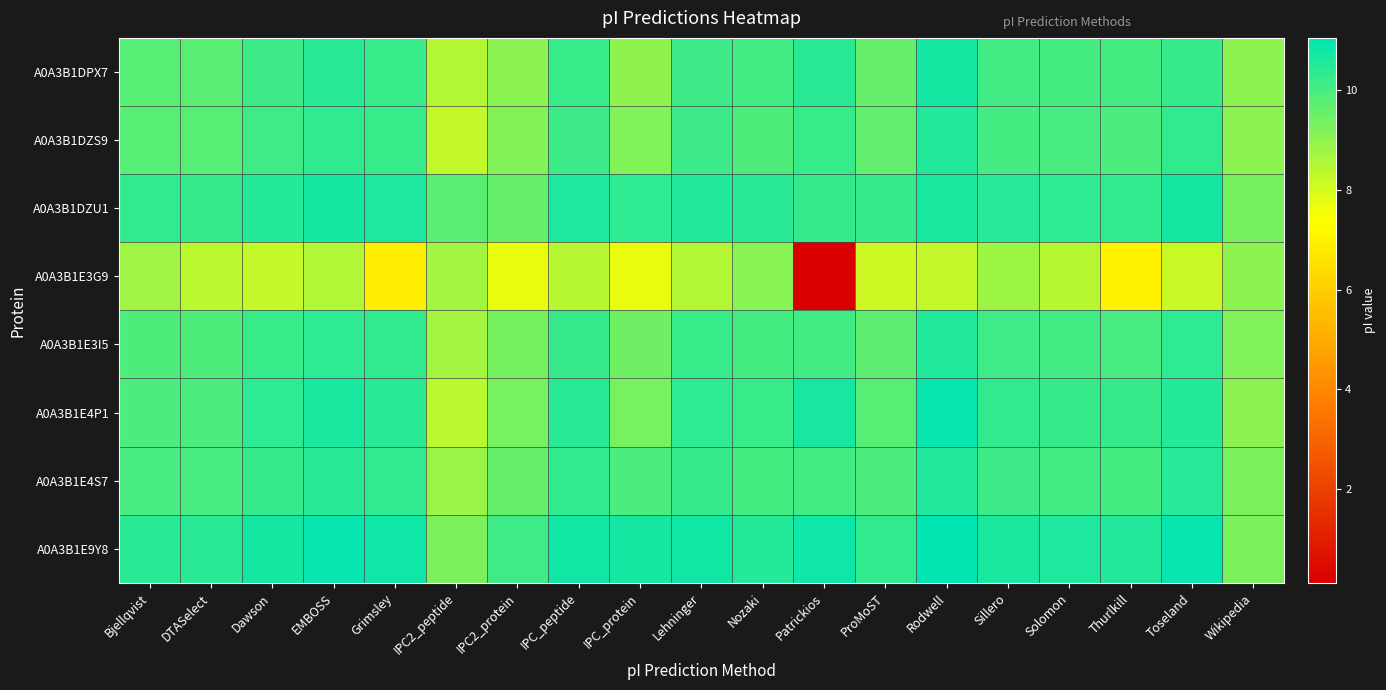

What is the minimum value shown in the chart?

0.1